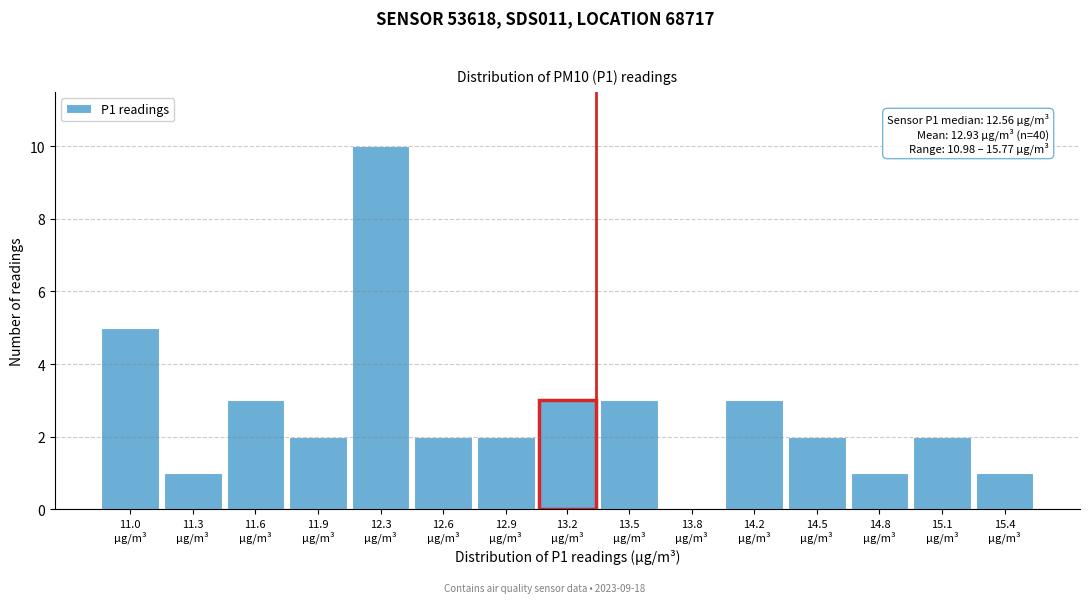

What is the maximum value shown in the chart?

10